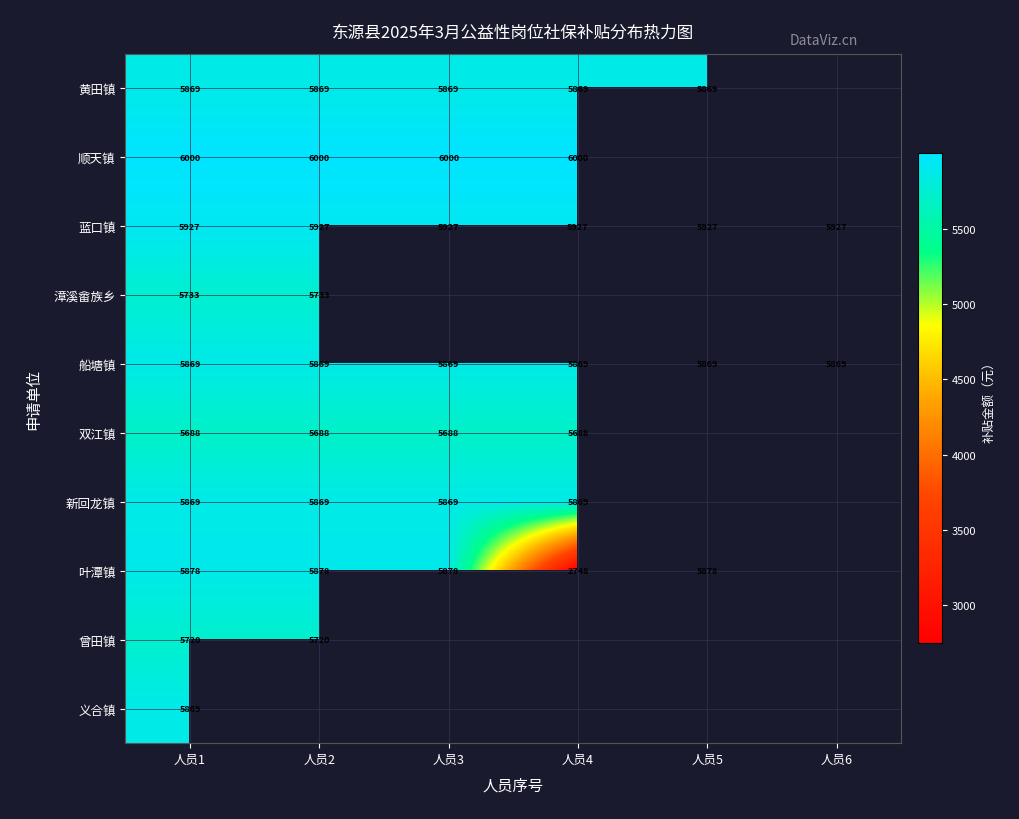

What is the minimum value shown in the chart?

2748.0